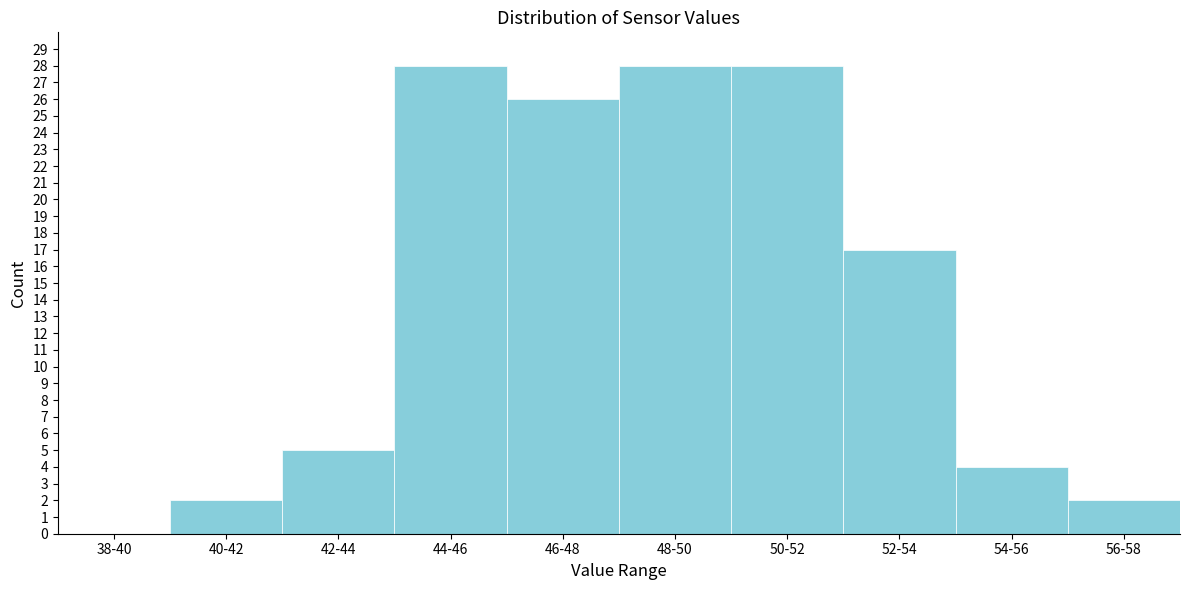

Reading left to right, extract all data points from this chart.

38-40=0	40-42=2	42-44=5	44-46=28	46-48=26	48-50=28	50-52=28	52-54=17	54-56=4	56-58=2